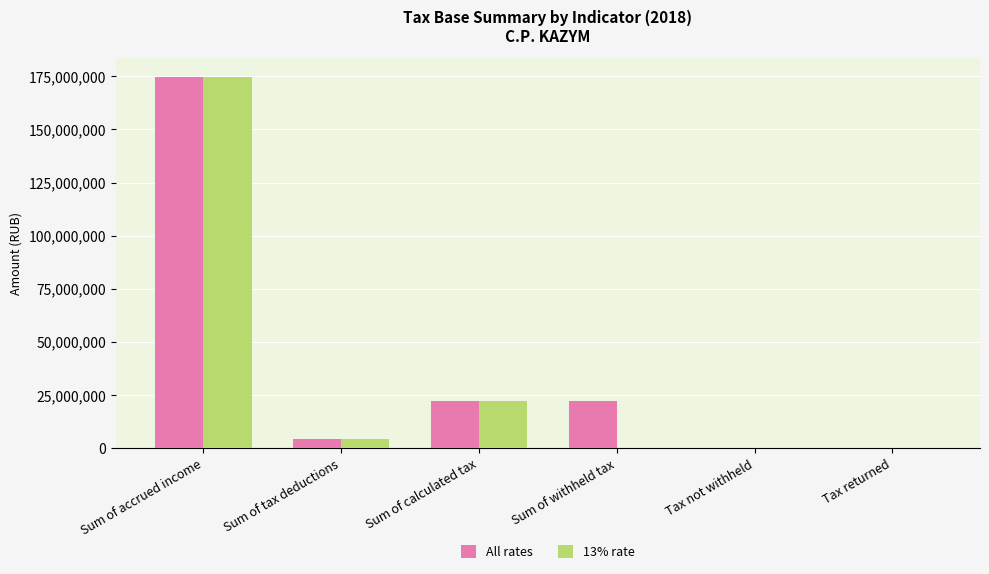

How many data points does each series have?

6